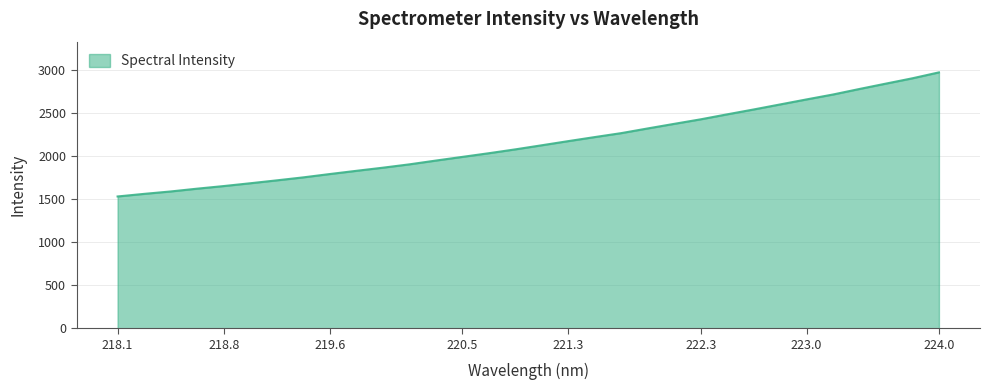

What is the smallest value displayed?

1531.4